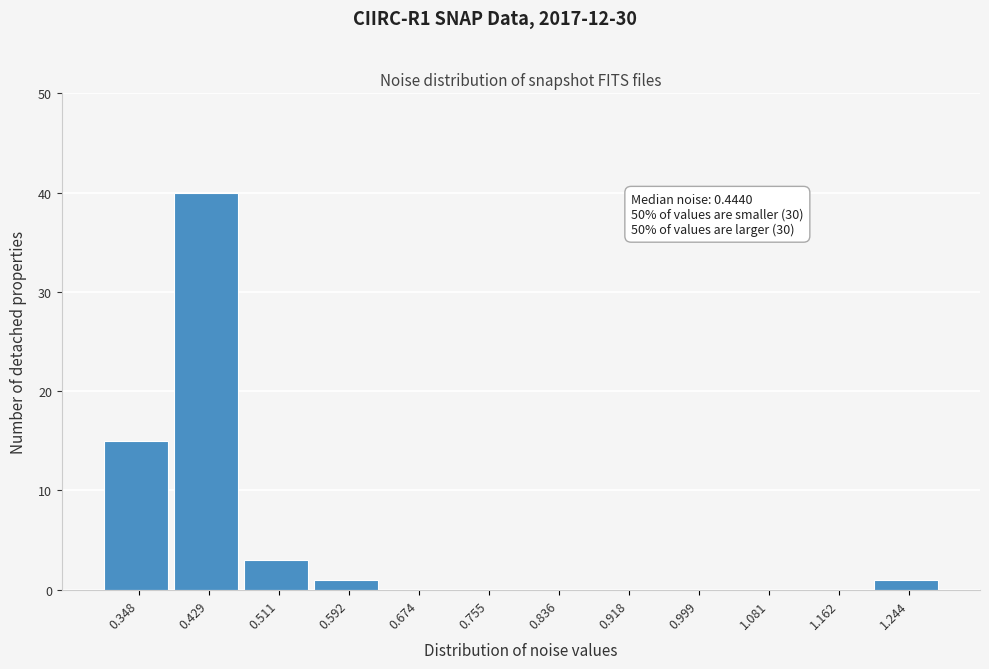

Reading right to left, transcribe all the data shown in this chart.

1.244=1	1.162=0	1.081=0	0.999=0	0.918=0	0.836=0	0.755=0	0.674=0	0.592=1	0.511=3	0.429=40	0.348=15